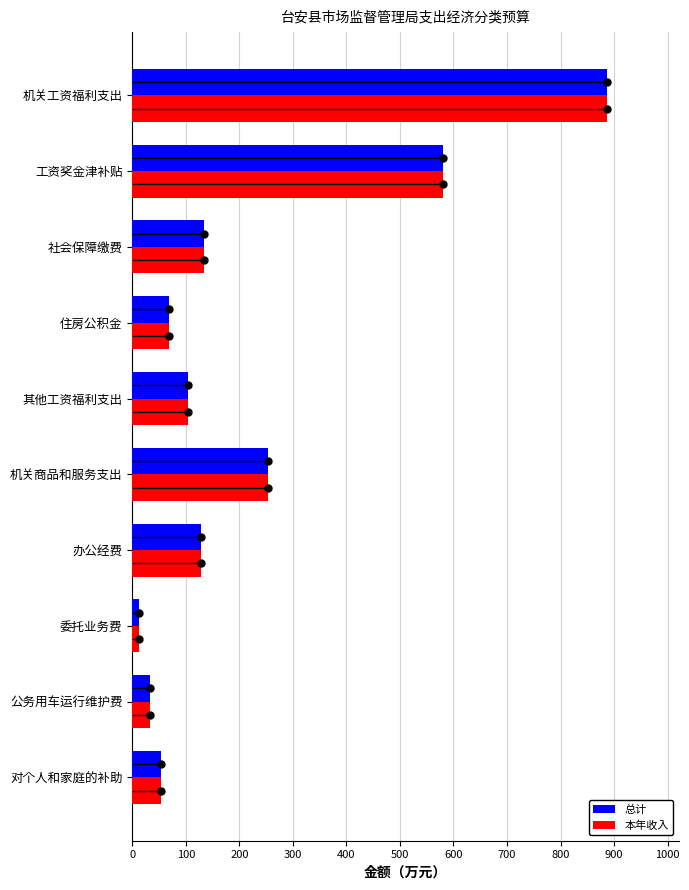

Which category has the lowest value across all series?

委托业务费